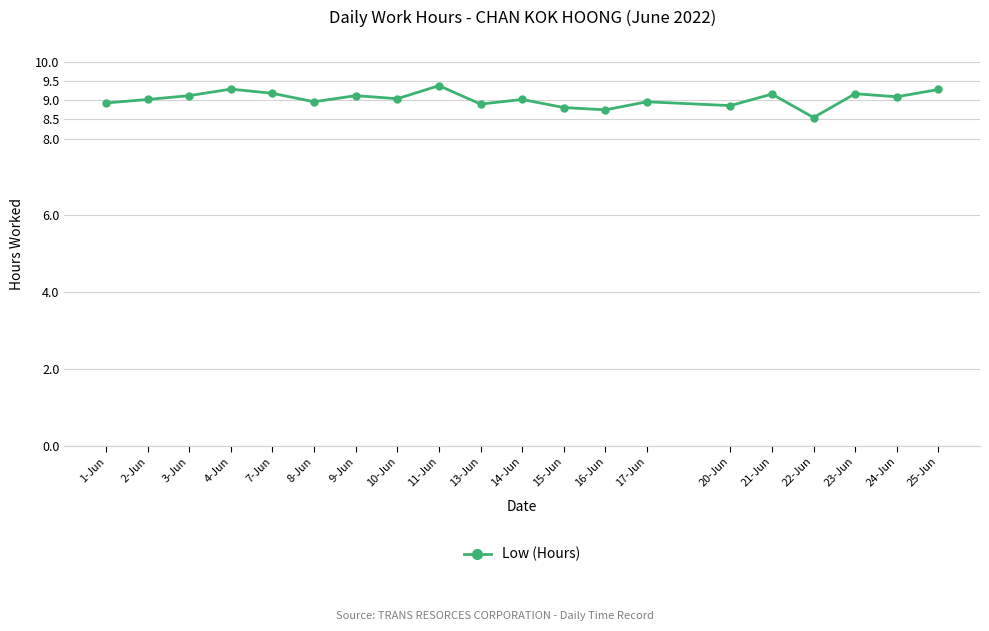

At which label is the value closest to 8?

22-Jun